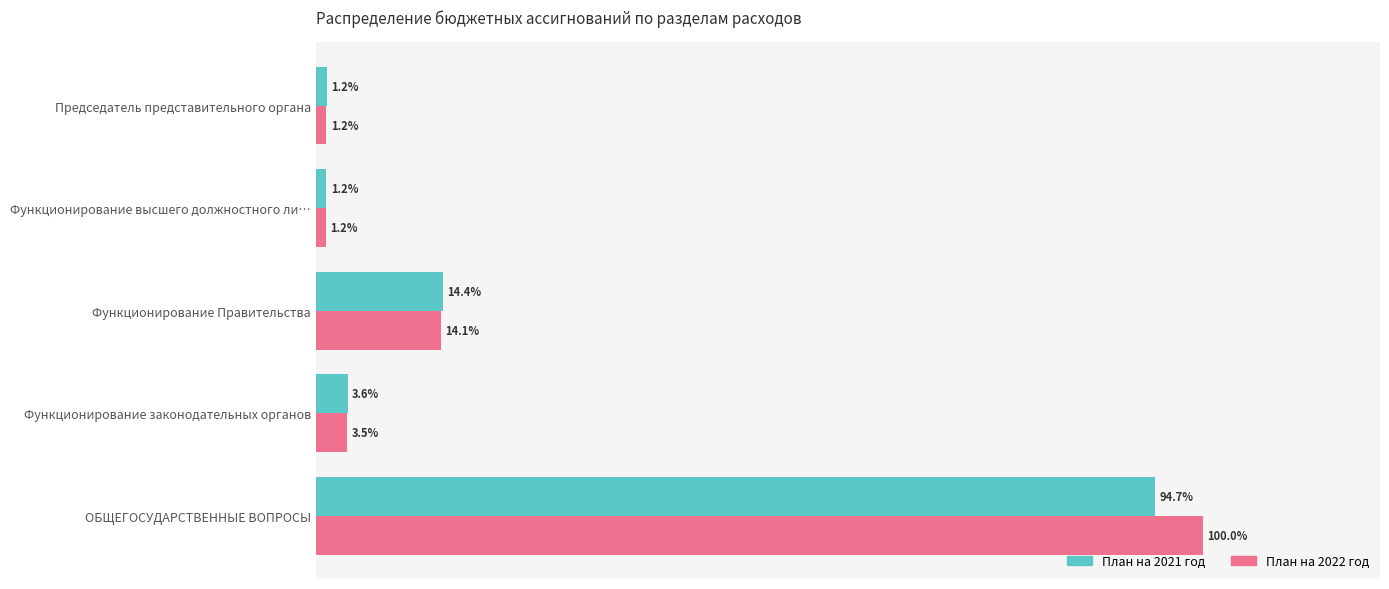

Between ОБЩЕГОСУДАРСТВЕННЫЕ ВОПРОСЫ and Функционирование высшего должностного ли…, which series saw the biggest shift?

План на 2022 год